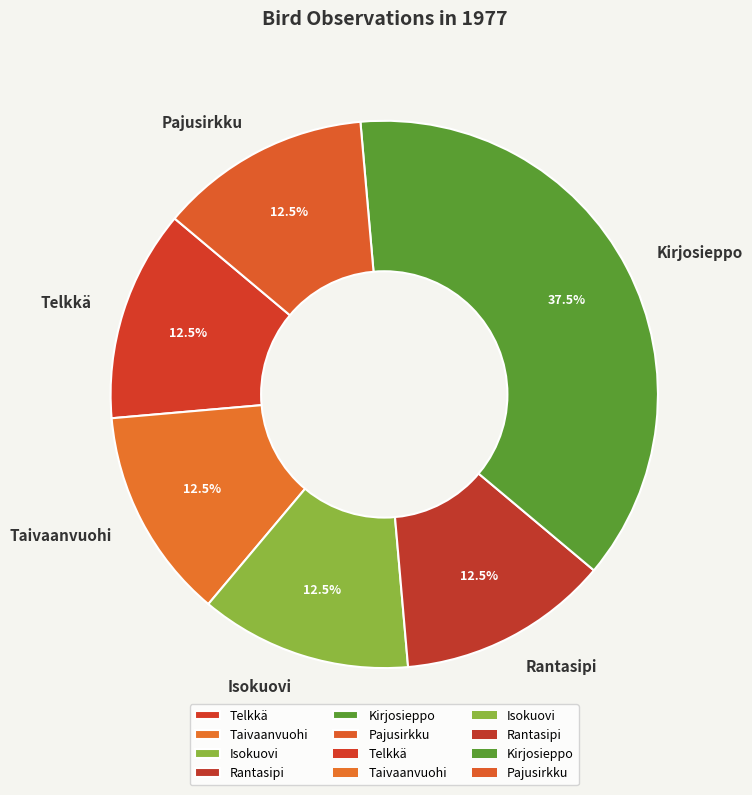

Which slice is the largest?

Kirjosieppo